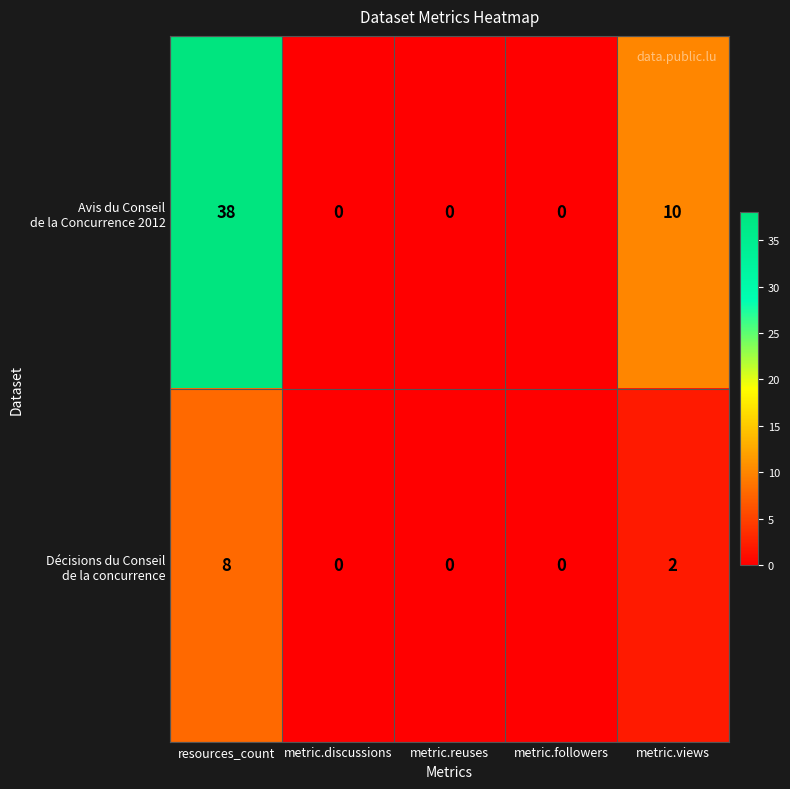

Which label corresponds to the largest value in the chart?

resources_count